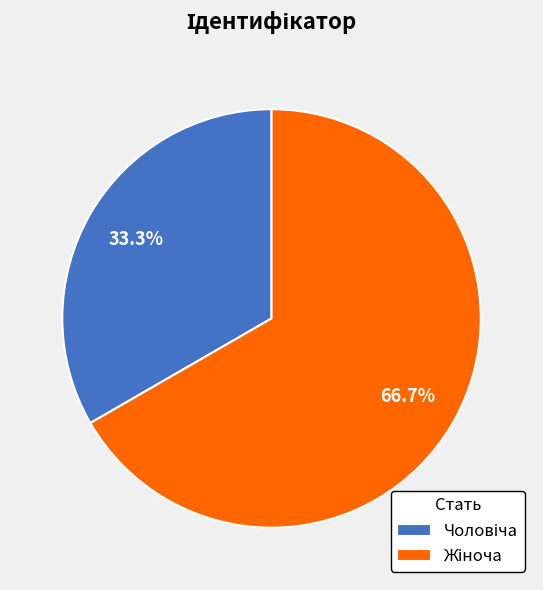

Is there a majority slice in this chart?

Yes